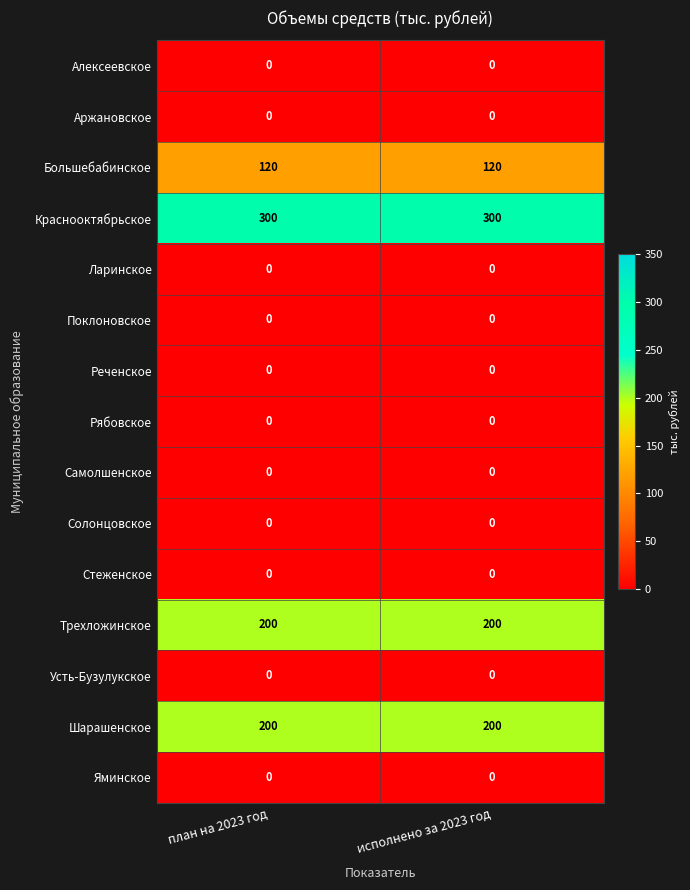

Reading left to right, extract all data points from this chart.

Алексеевское: 0	0
Аржановское: 0	0
Большебабинское: 120	120
Краснооктябрьское: 300	300
Ларинское: 0	0
Поклоновское: 0	0
Реченское: 0	0
Рябовское: 0	0
Самолшенское: 0	0
Солонцовское: 0	0
Стеженское: 0	0
Трехложинское: 200	200
Усть-Бузулукское: 0	0
Шарашенское: 200	200
Яминское: 0	0